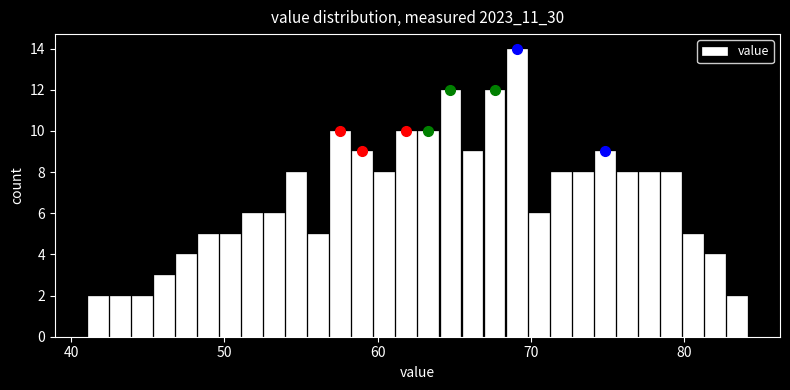

Read against the x-axis, roughly where is the centre of the tallest bar?

69